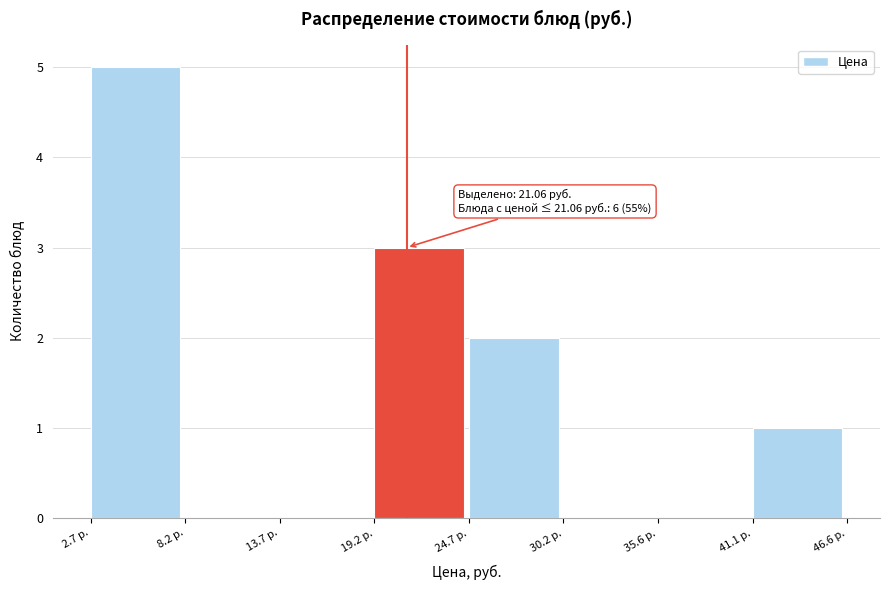

Which range on the x-axis has the tallest bar?

3 to 8